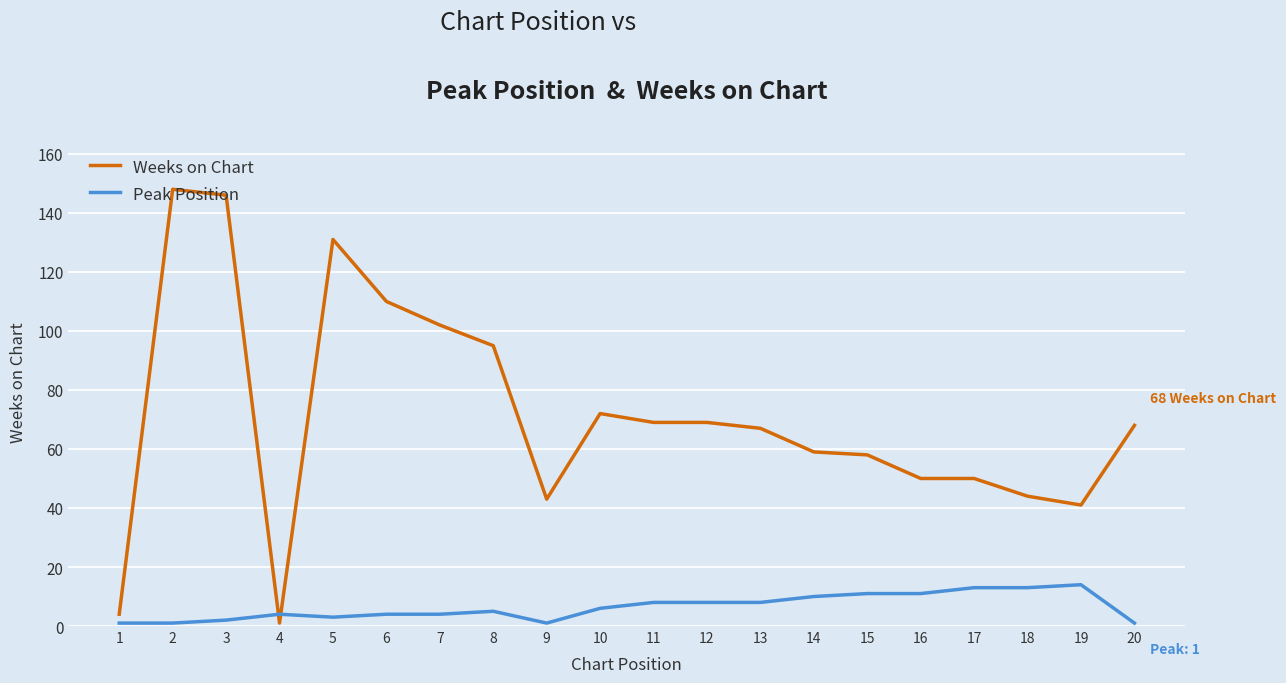

Rank the series at 9 from highest to lowest value.

Weeks on Chart, Peak Position